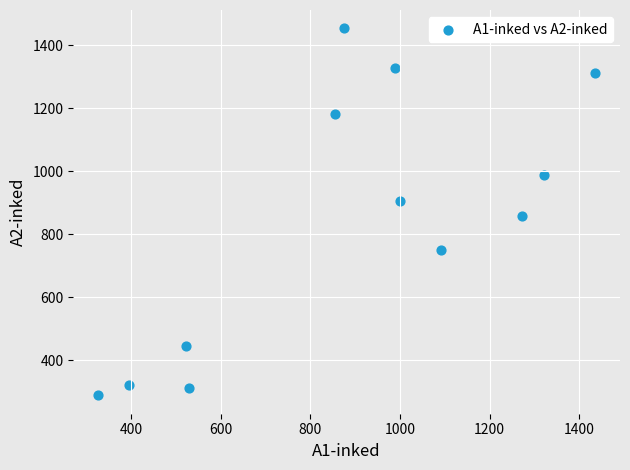

What is the range of X values (max minus min)?

1108